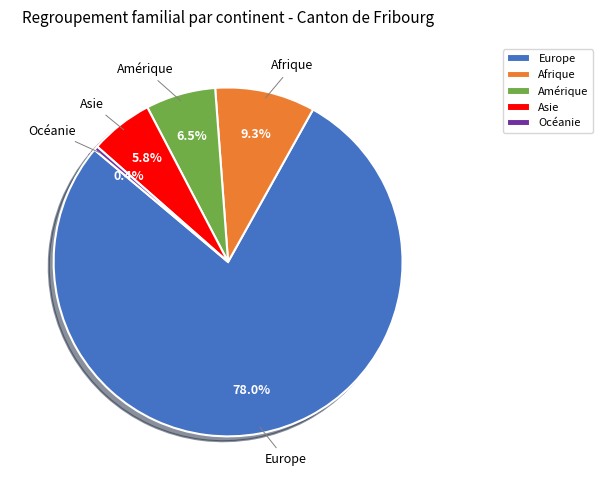

To the nearest percent, what is the difference between the largest and smallest slice percentages?

78%